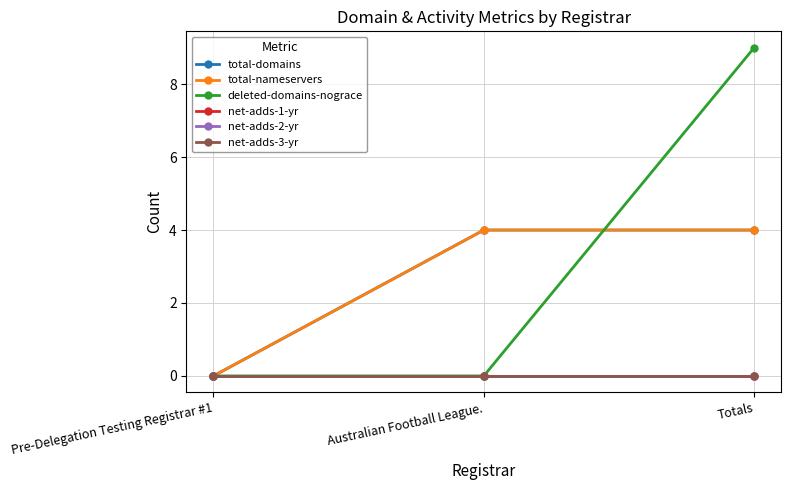

Reading right to left, what are all the values shown in this chart?

total-domains: 4	4	0
total-nameservers: 4	4	0
deleted-domains-nograce: 9	0	0
net-adds-1-yr: 0	0	0
net-adds-2-yr: 0	0	0
net-adds-3-yr: 0	0	0